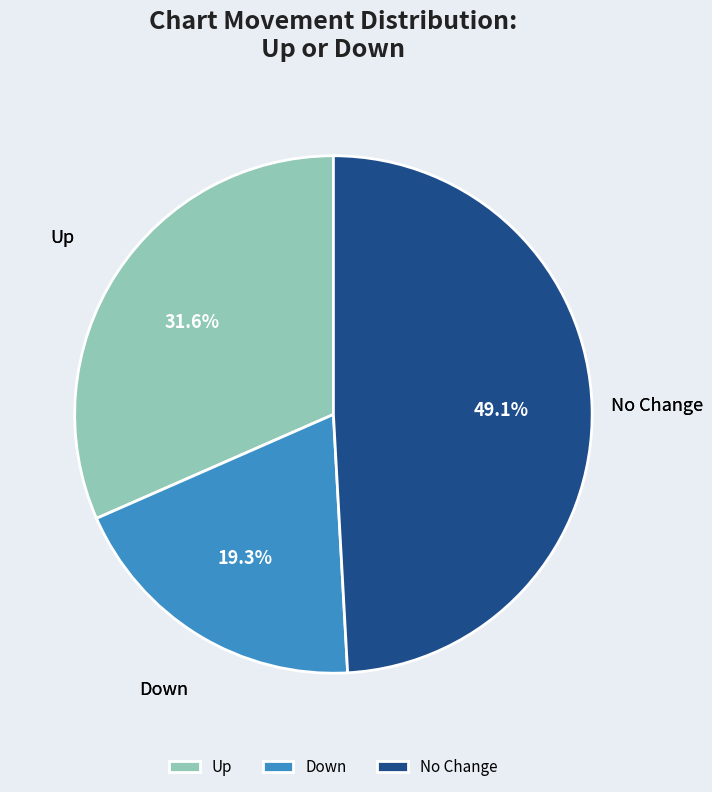

Rank the categories by value from highest to lowest.

No Change, Up, Down